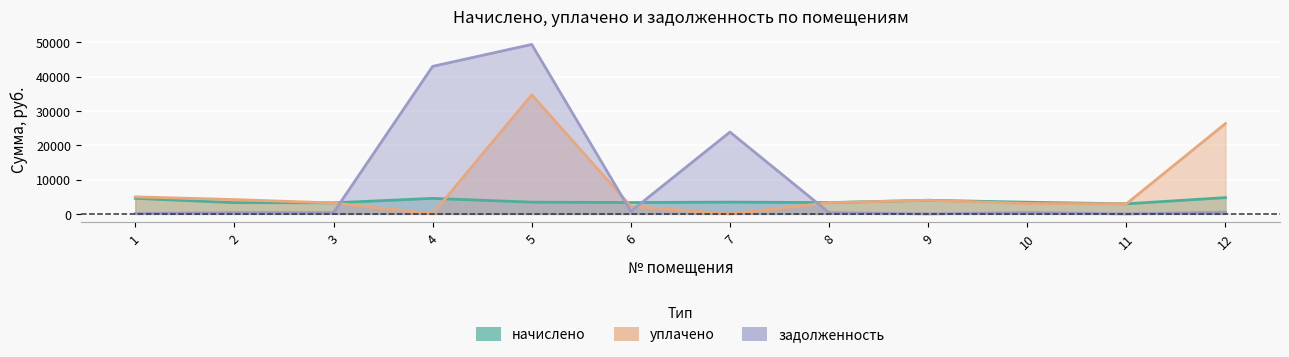

Reading left to right, list all the values displayed in this chart.

начислено: 1=4524.2	2=3275.2	3=3219.7	4=4517.3	5=3416.3	6=3309.9	7=3434.8	8=3289.1	9=3966.0	10=3400.1	11=2929.8	12=4737.9
уплачено: 1=4951.9	2=4173.4	3=3181.6	4=0.0	5=34670.4	6=2206.6	7=0.0	8=3250.2	9=3966.0	10=3022.3	11=2929.8	12=26312.4
задолженность: 1=106.9	2=363.9	3=357.7	4=42959.4	5=49351.2	6=735.5	7=23828.5	8=365.4	9=0.0	10=377.8	11=0.0	12=498.0